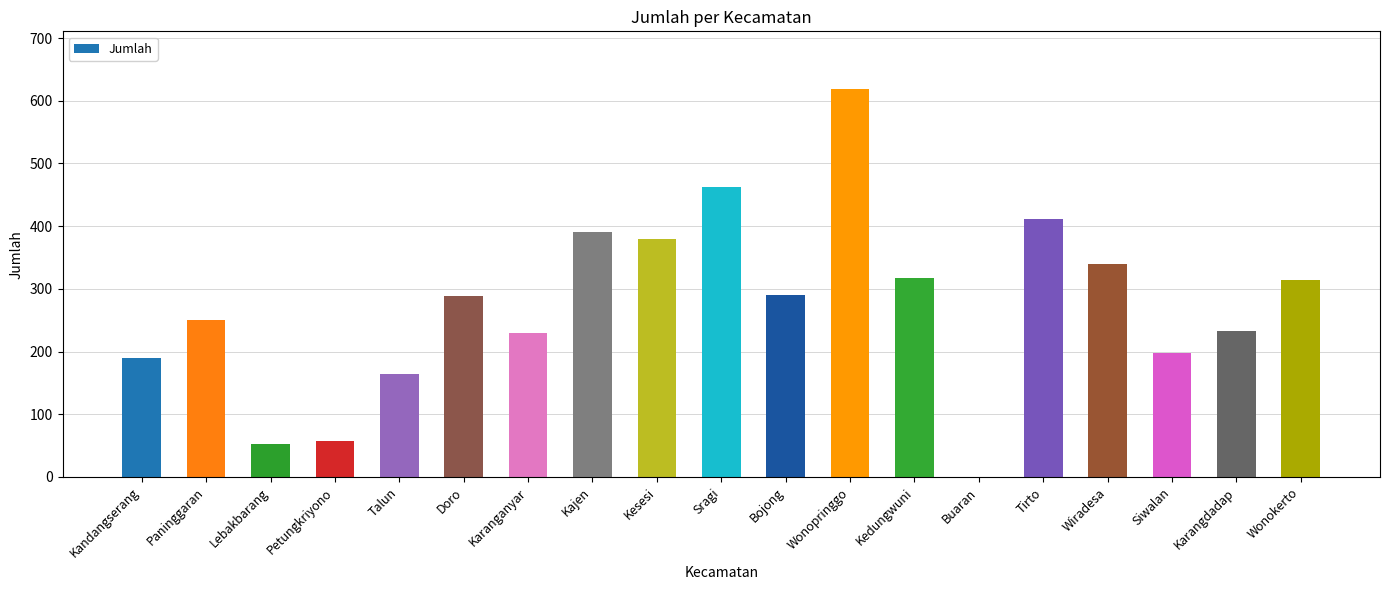

What is the sum of all values?

5185